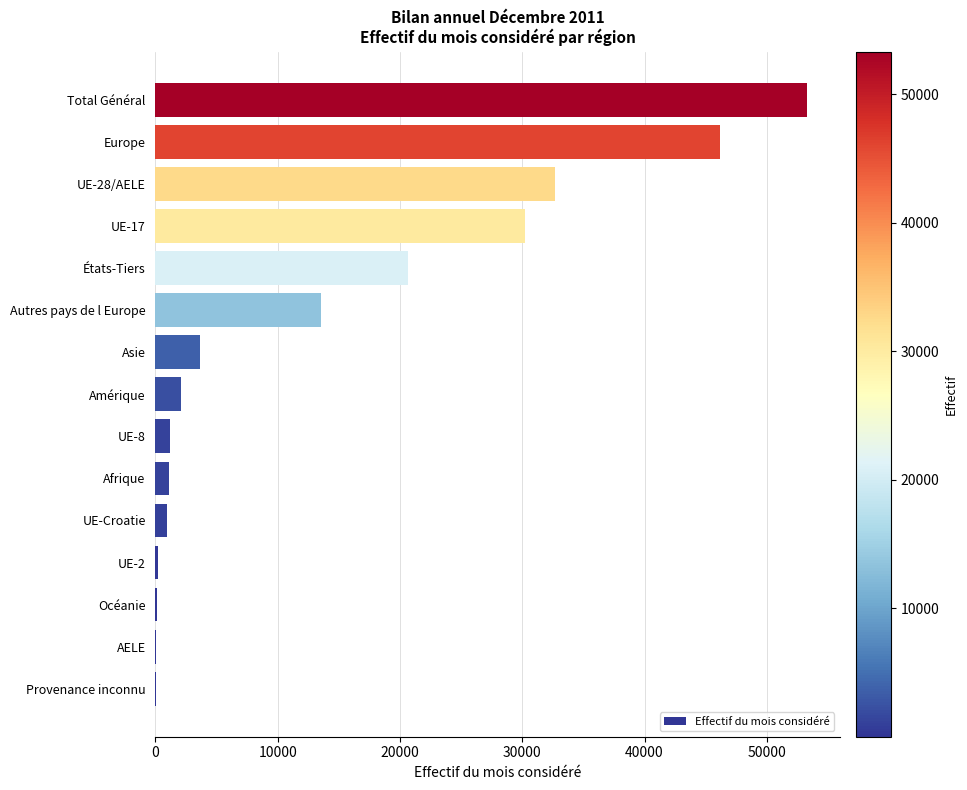

At which label is the value closest to 26659?

UE-17